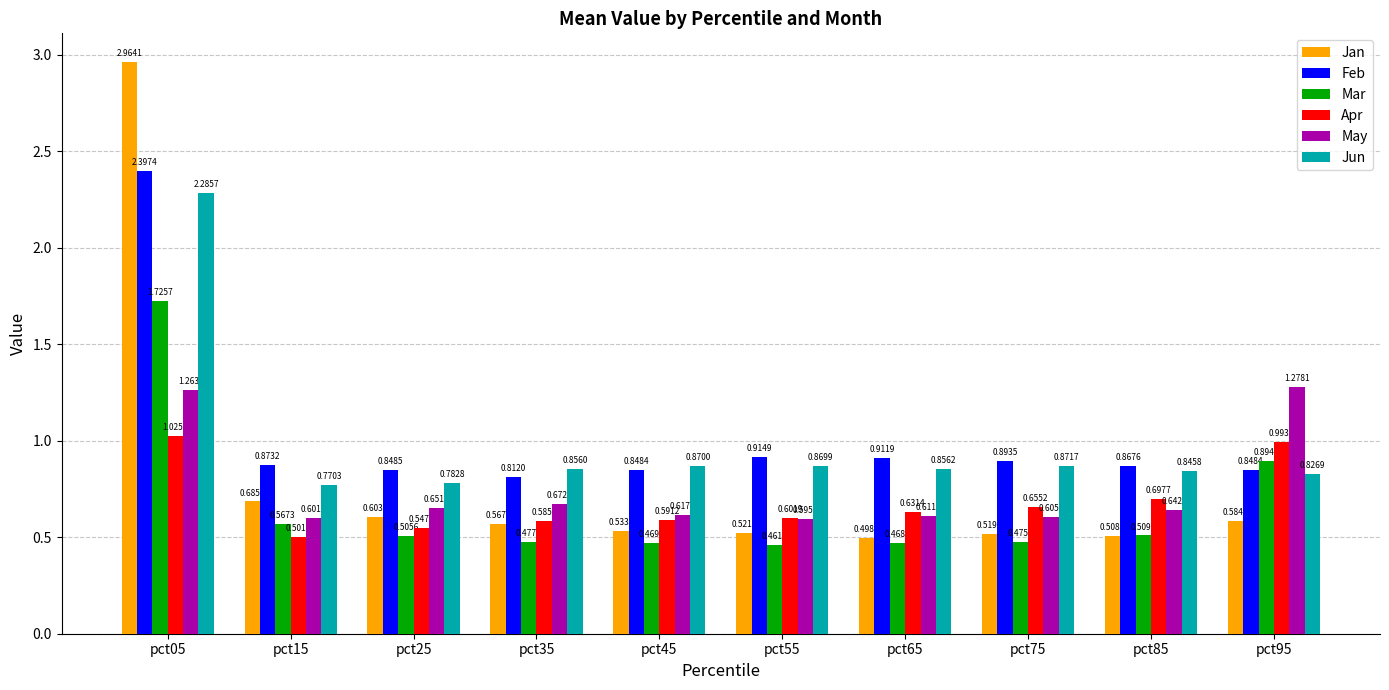

How many bars are there in total?

60